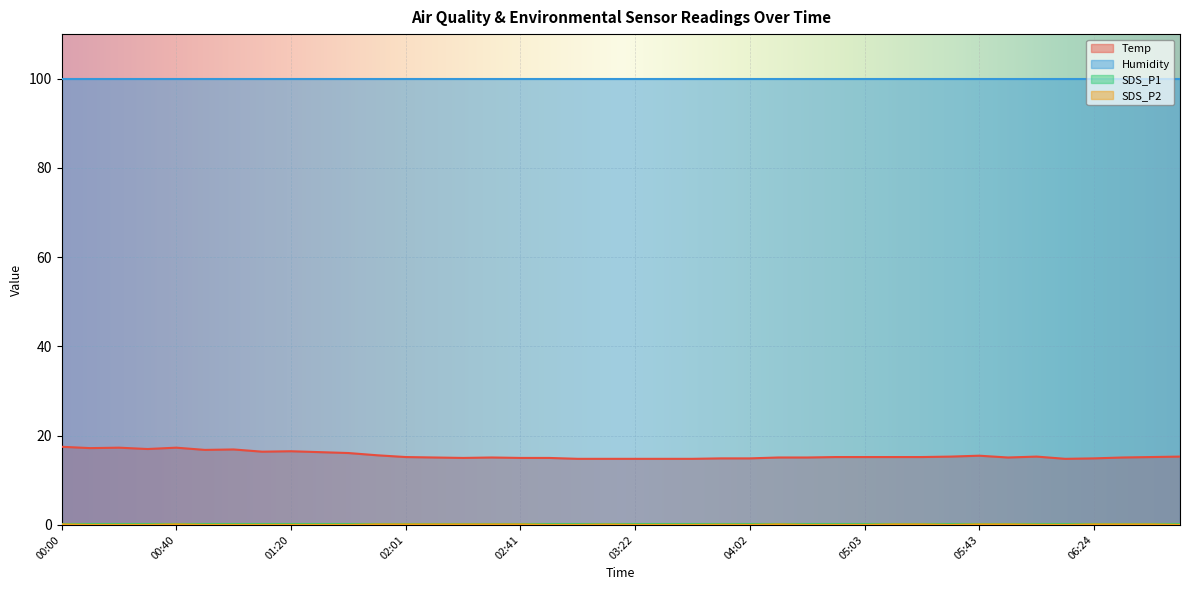

How many values in the Temp series are below 15?

9